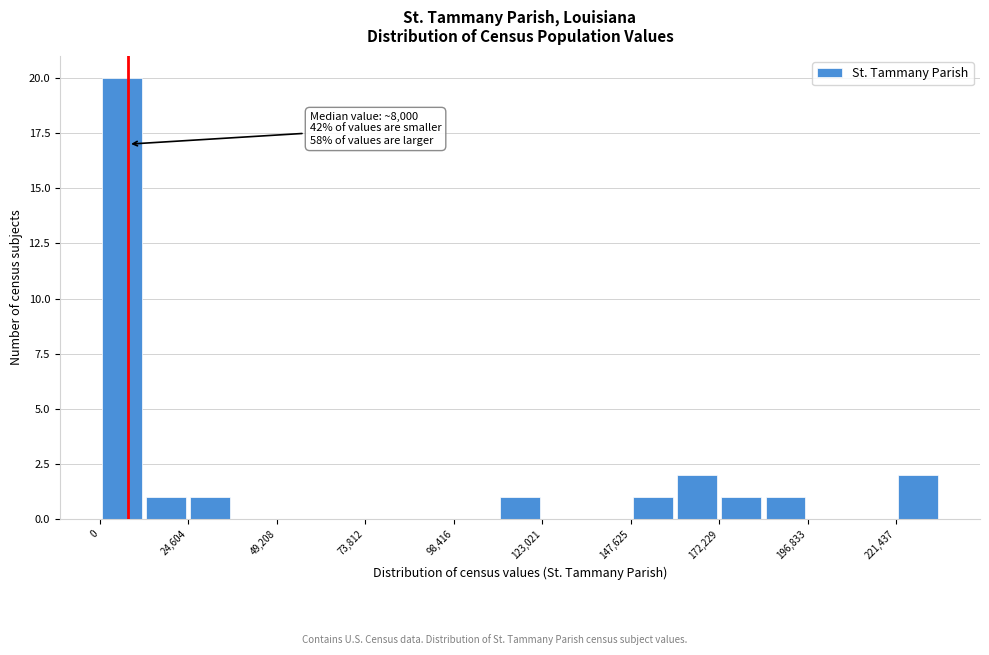

Read against the x-axis, roughly where is the centre of the tallest bar?

5000